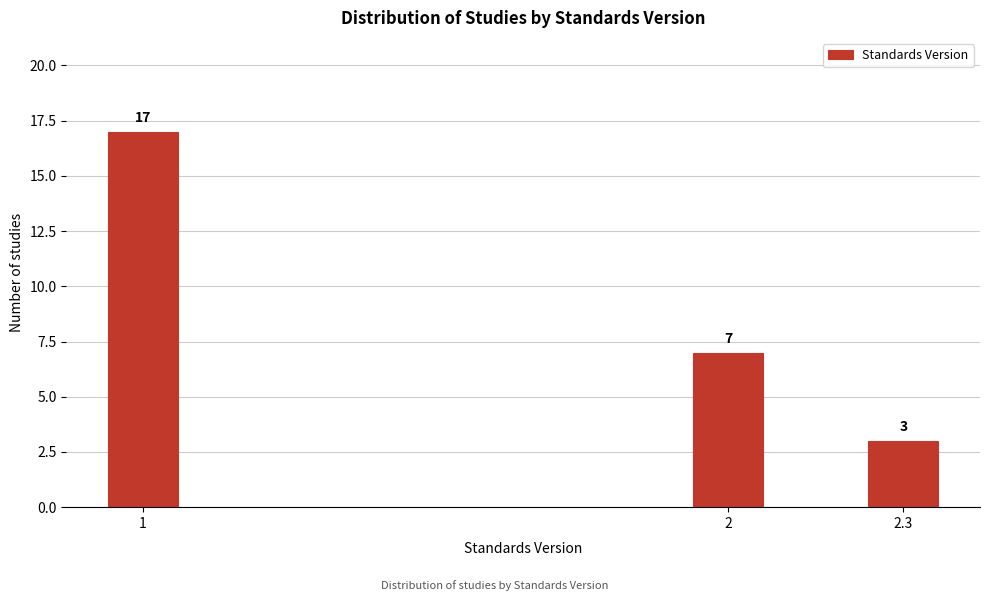

Reading left to right, what are all the values shown in this chart?

17	7	3